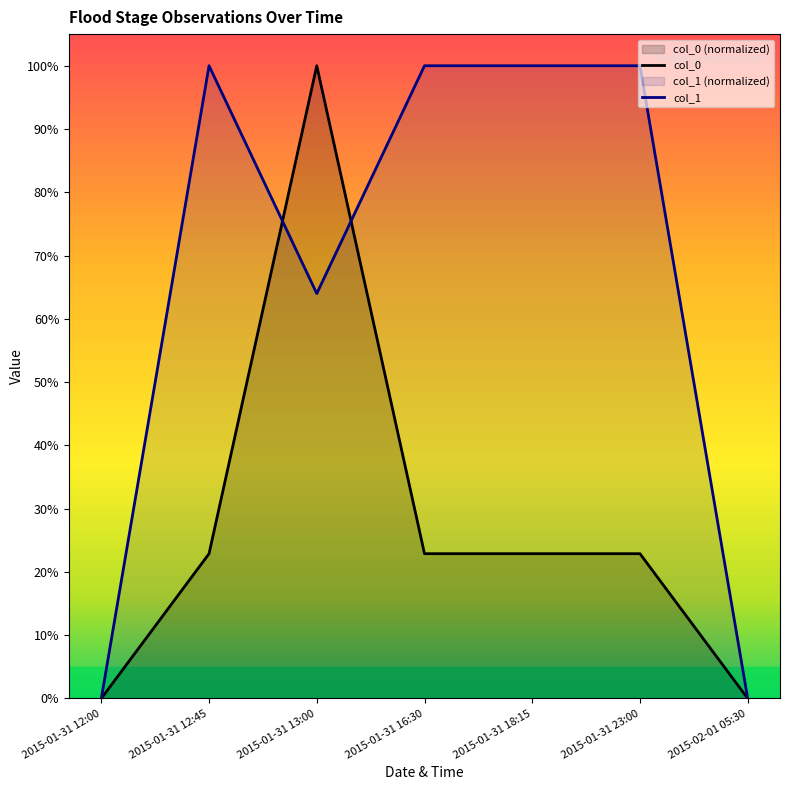

Where is col_1 nearest to the value 0?

2015-01-31 12:00